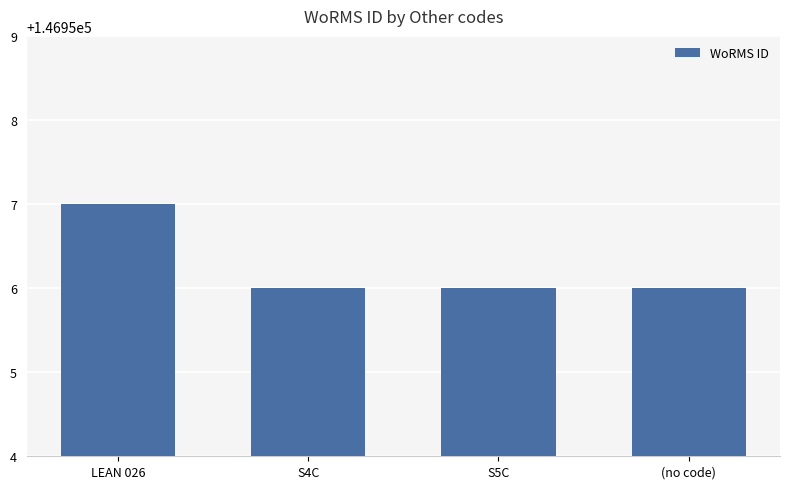

What is the sum of all values?

587825